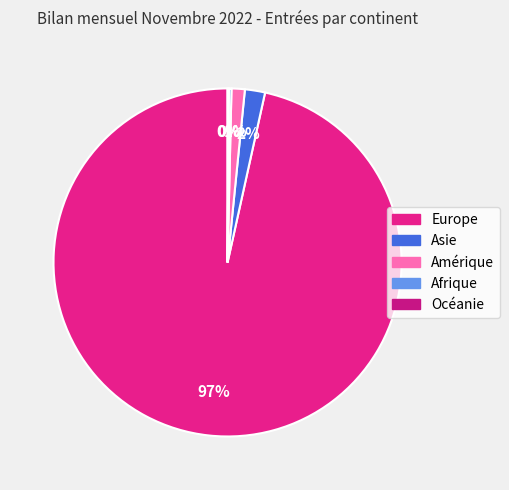

To the nearest percent, what is the average slice percentage?

20%